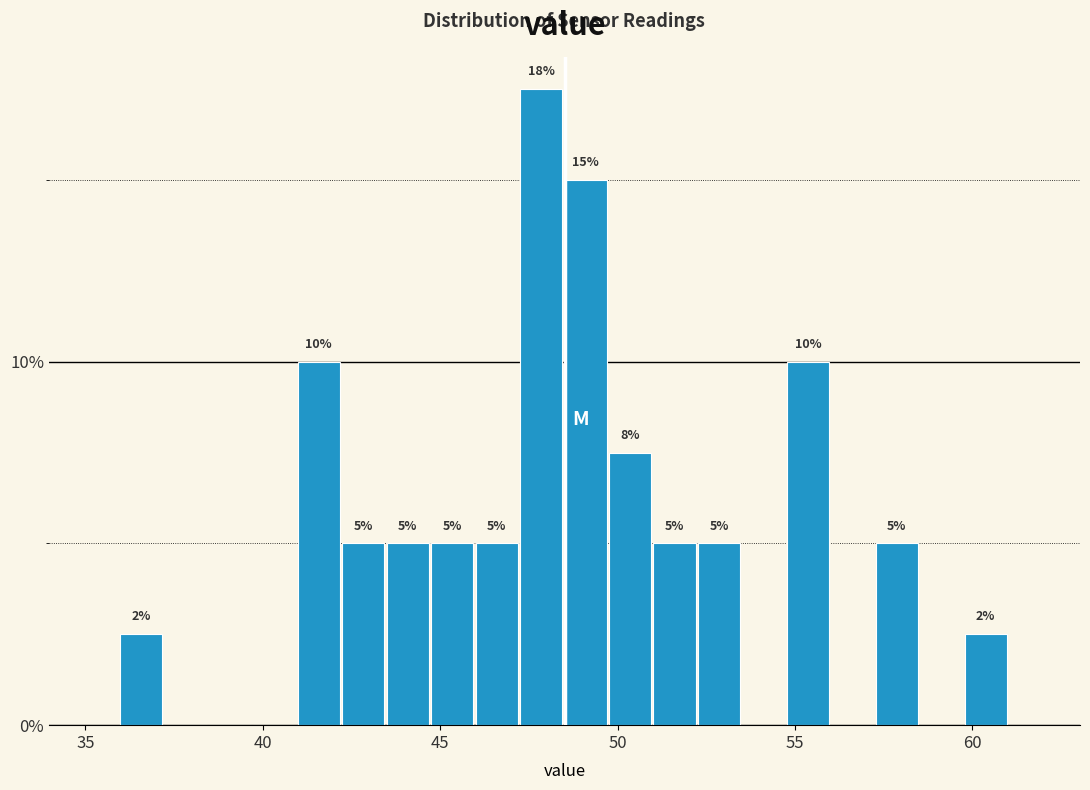

Around what value on the x-axis is the tallest bar? Give the approximate position of its centre, as read against the axis.

48.0